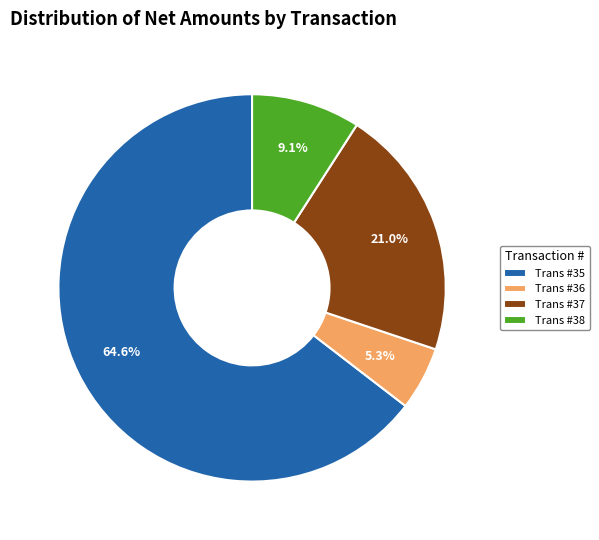

To the nearest percent, what is the difference between the largest and smallest slice percentages?

59%